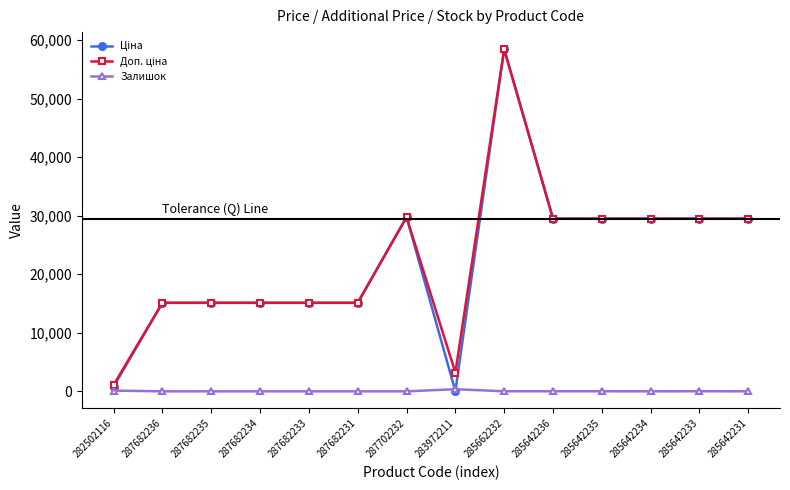

What is the difference between the second highest and second lowest values in the Залишок series?

125.0